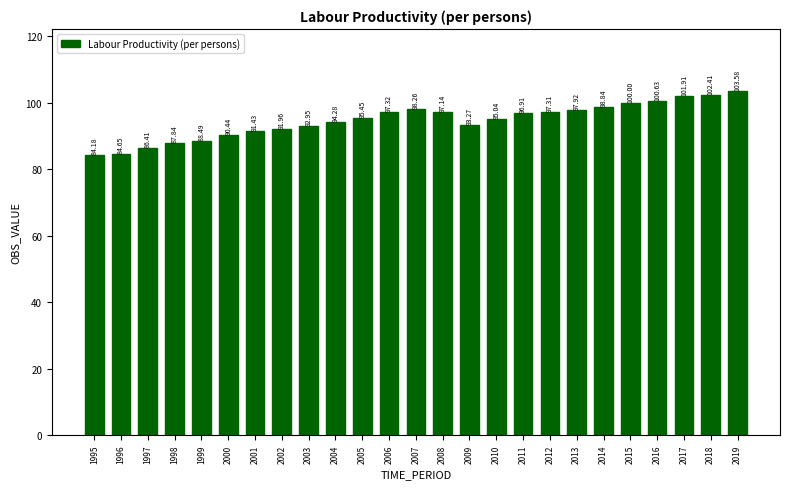

What is the minimum value shown in the chart?

84.2